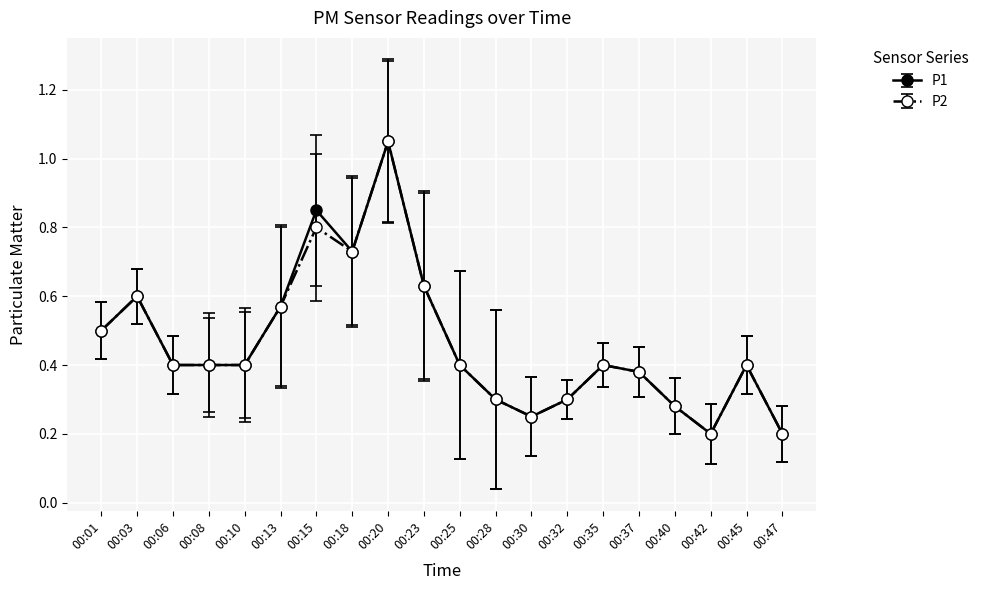

True or false: P2 has more than 1 points higher than both neighbors.

True